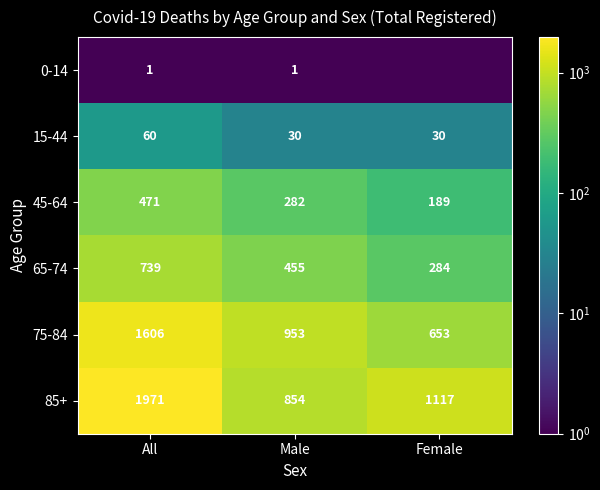

Count the 45-64 values in the range 189 to 471.

3